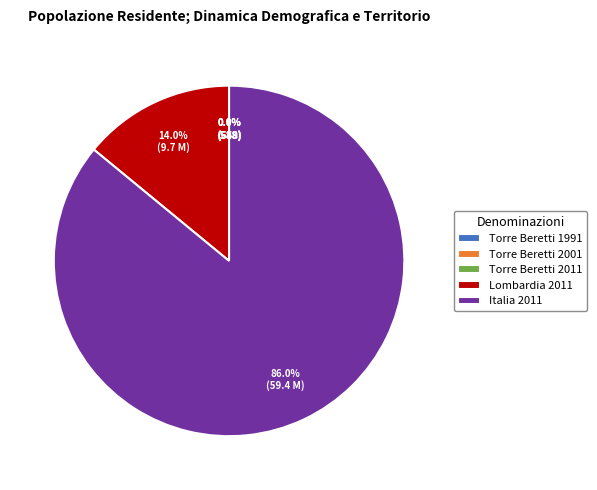

Between Lombardia 2011 and Italia 2011, which is larger?

Italia 2011